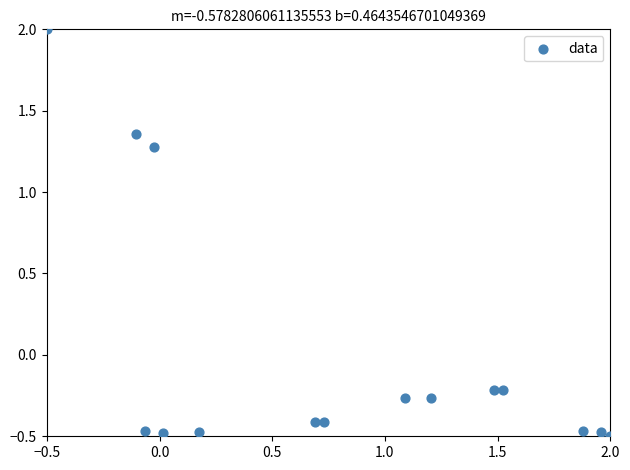

What is the range of X values (max minus min)?

2.5